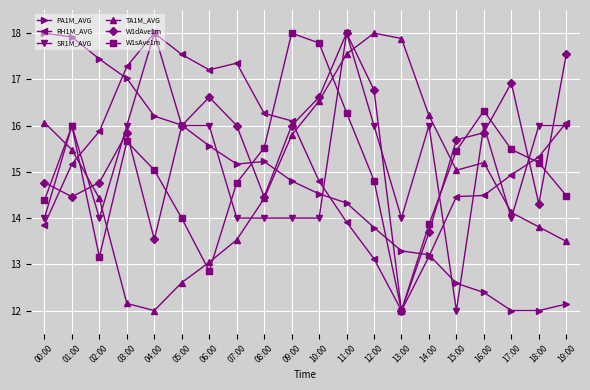

At which label does SR1M_AVG first exceed 16?

01:00